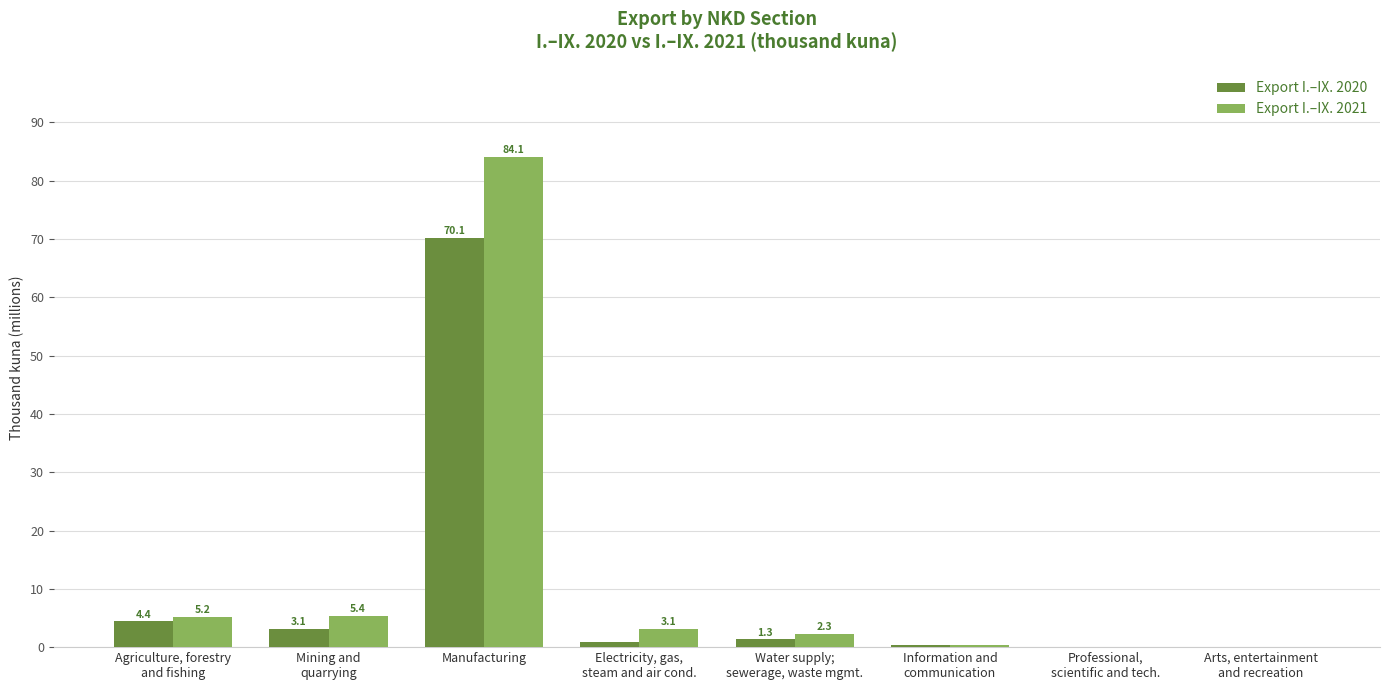

What is the sum of the Export I.–IX. 2020 values at Mining and
quarrying and Arts, entertainment
and recreation?

3.1